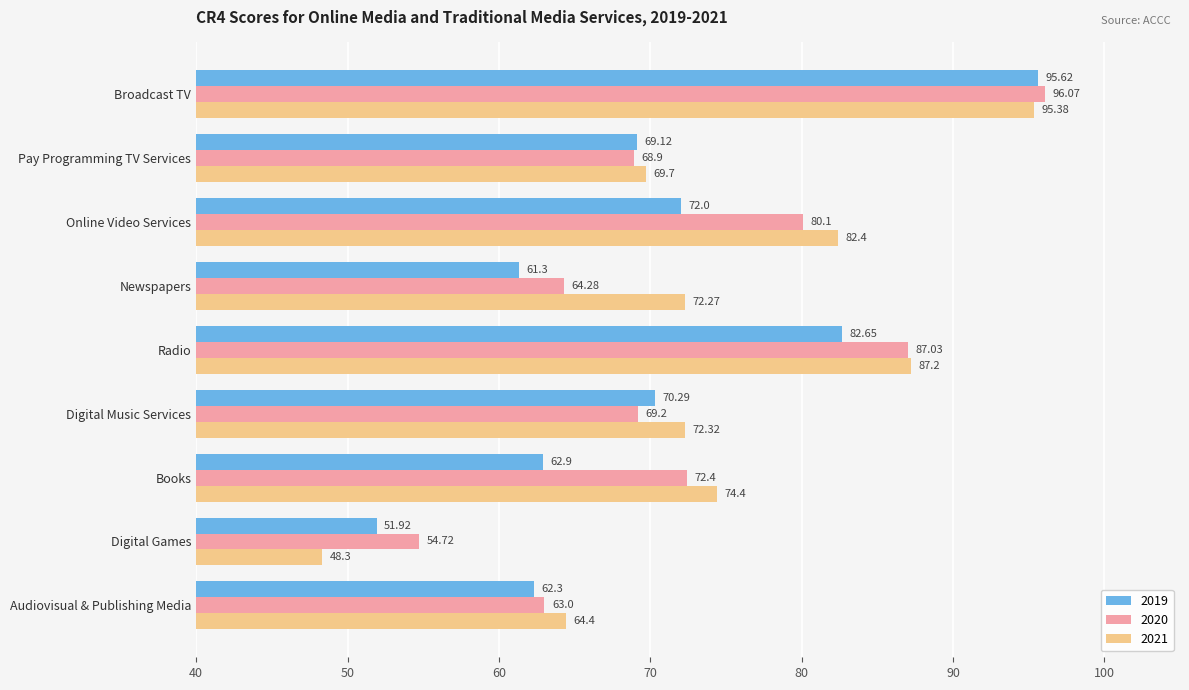

At which label is 2019 closest to 73?

Online Video Services